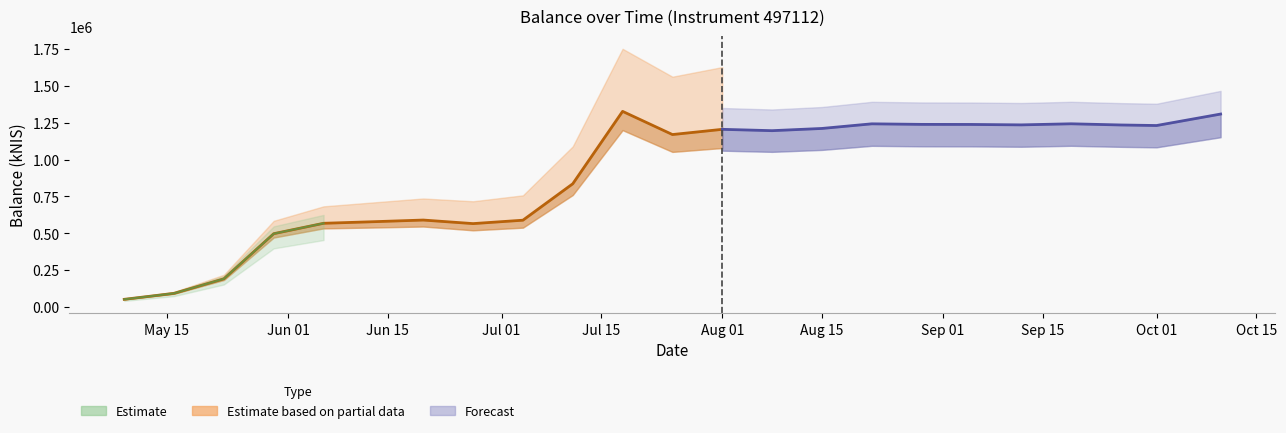

At which label does the data first exceed 1195750?

2024-07-18